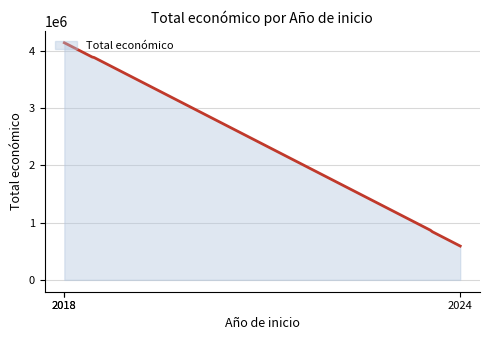

What is the minimum value shown in the chart?

590382.0